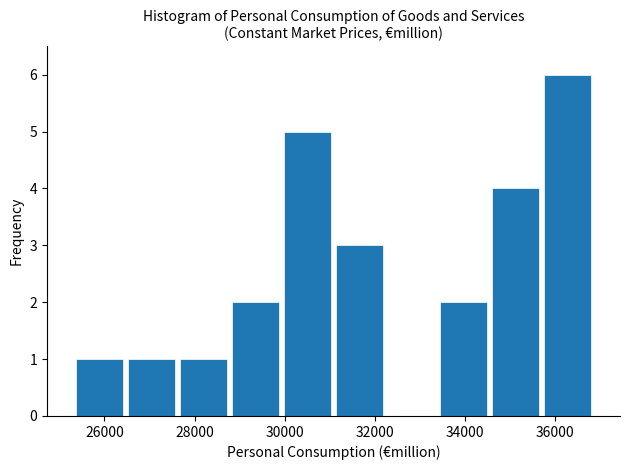

Reading left to right, transcribe this chart: for each bar, give the range it covers on the x-axis and its height. Neither the bar edges nor the heights are printed on the chart, so give them approximately, as read against the axes.

25400 to 26400: 1
26400 to 27600: 1
27600 to 28800: 1
28800 to 30000: 2
30000 to 31000: 5
31000 to 32200: 3
32200 to 33400: 0
33400 to 34600: 2
34600 to 35600: 4
35600 to 36800: 6